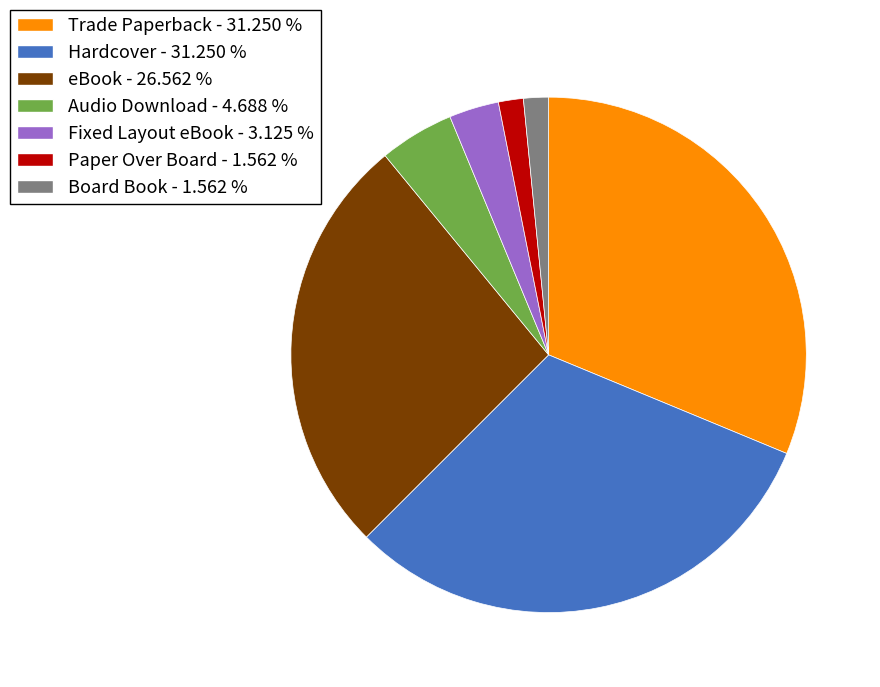

Which has a higher value, Trade Paperback or eBook?

Trade Paperback